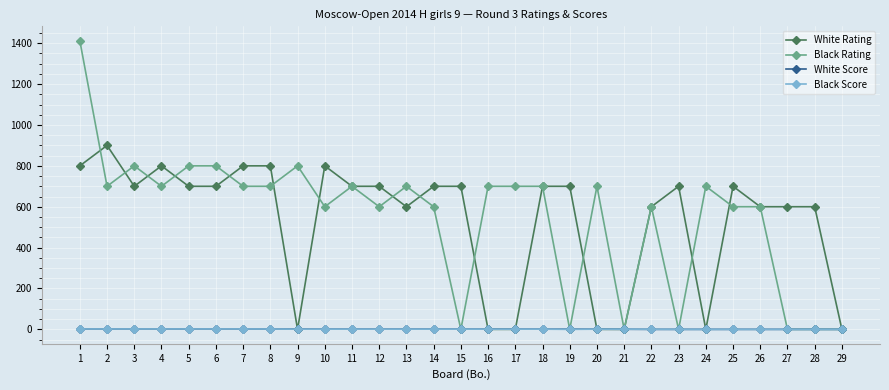

At which category does Black Rating reach its first local peak?

3